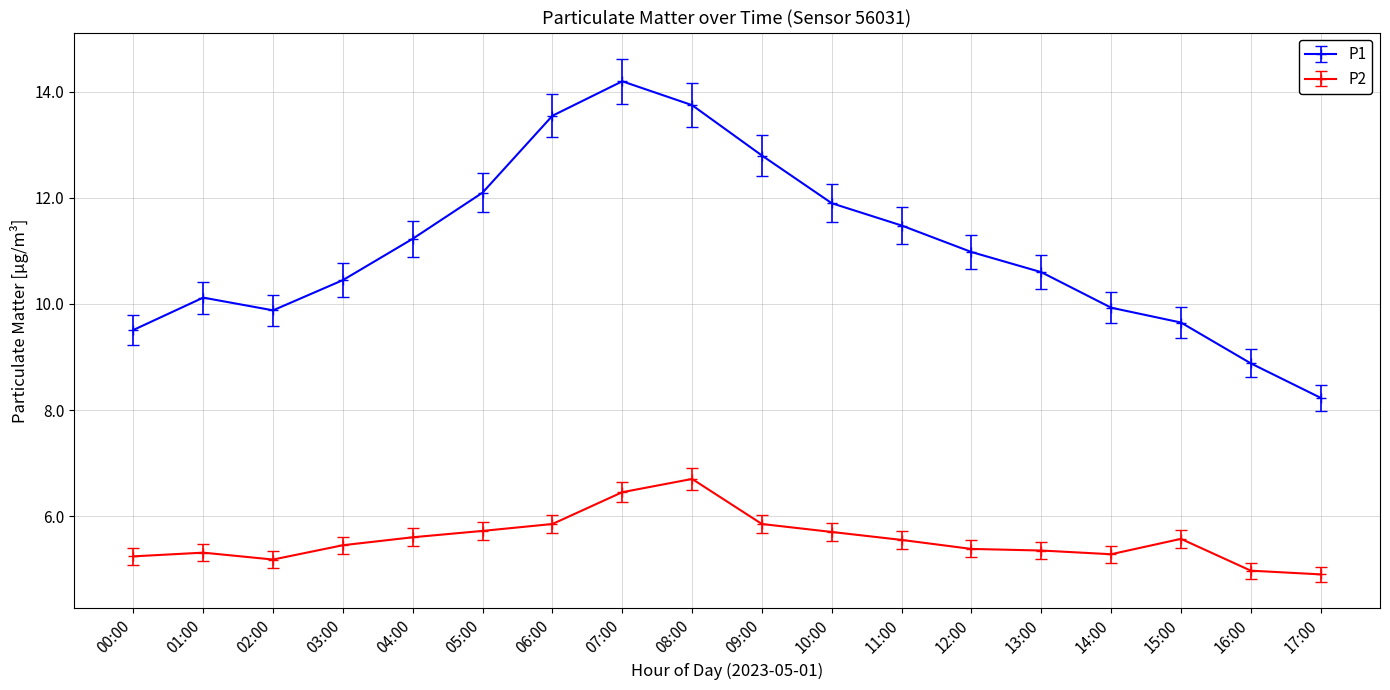

What is the lowest value of the P2 series?

4.9